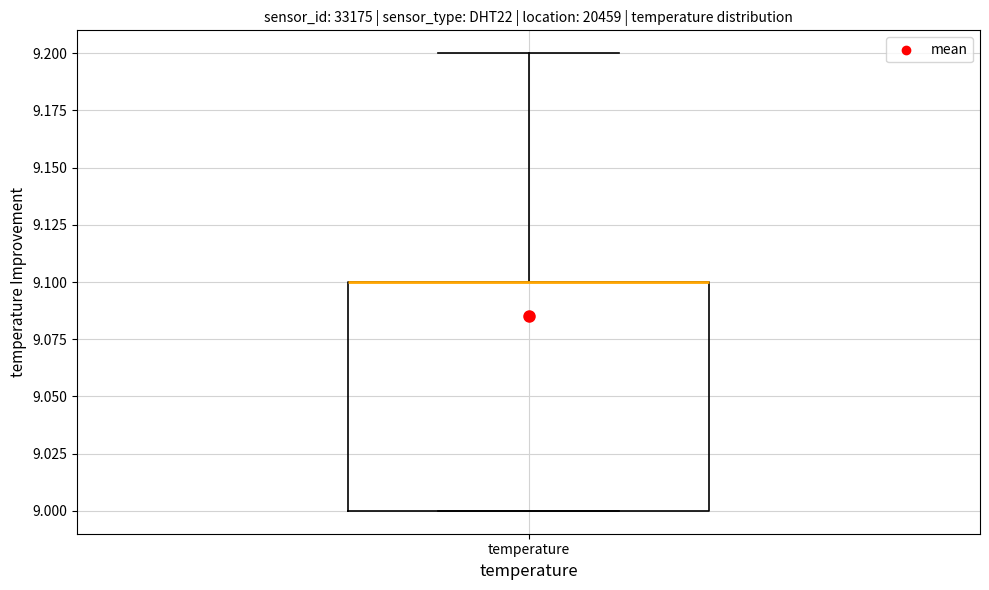

Where is the lower edge of the box for temperature on the y-axis? The values are not printed on the chart, so give them approximately, as read against the axis.

9.0